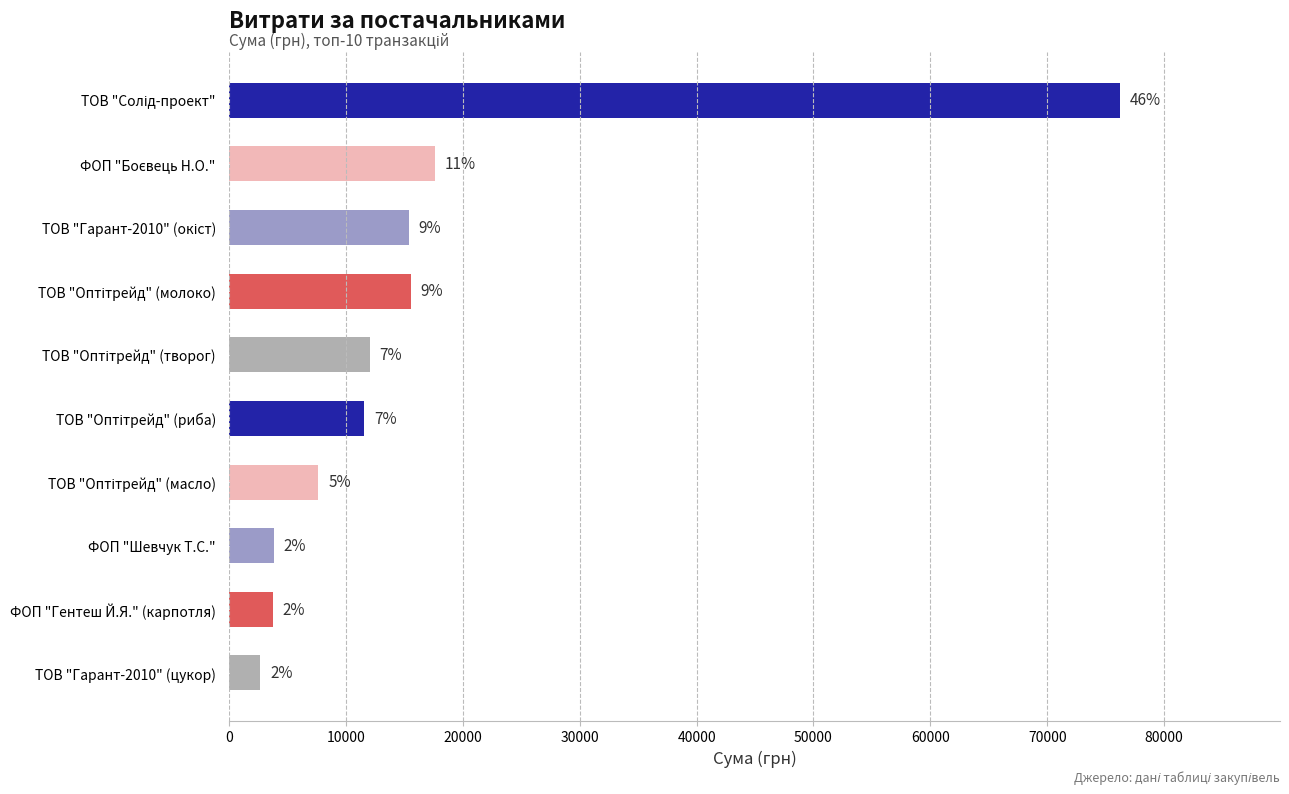

How many bars are there in total?

10